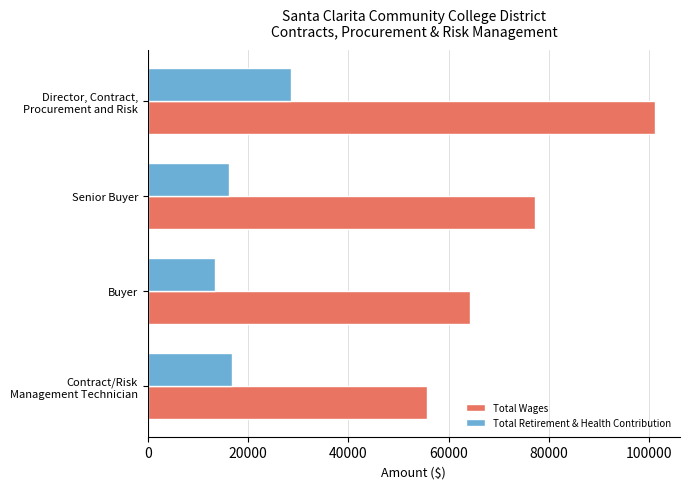

What is the greatest value displayed?

101084